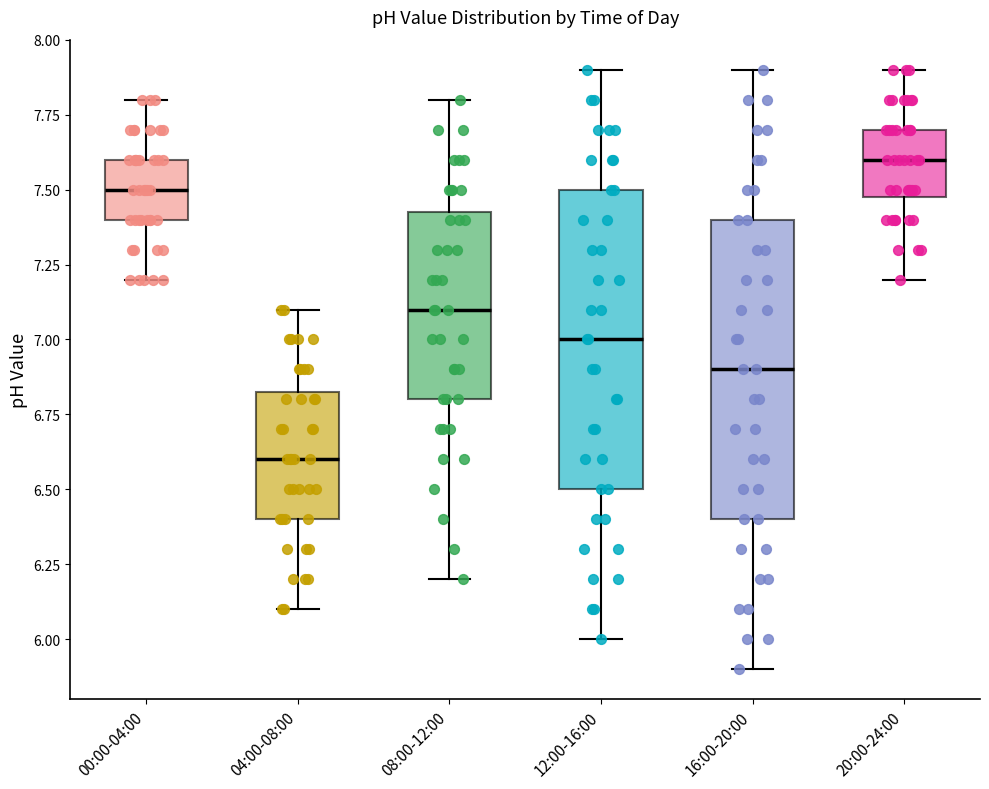

Reading left to right, transcribe this box plot: for each box, give where its median line is, the range the box spans, and where its two whiskers end, as read against the y-axis. The values are not printed on the chart, so give them approximately, as read against the axis.

00:00-04:00: median 7.50, box 7.40 to 7.60, whiskers 7.20 to 7.80
04:00-08:00: median 6.60, box 6.40 to 6.85, whiskers 6.10 to 7.10
08:00-12:00: median 7.10, box 6.80 to 7.45, whiskers 6.20 to 7.80
12:00-16:00: median 7.00, box 6.50 to 7.50, whiskers 6.00 to 7.90
16:00-20:00: median 6.90, box 6.40 to 7.40, whiskers 5.90 to 7.90
20:00-24:00: median 7.60, box 7.50 to 7.70, whiskers 7.20 to 7.90